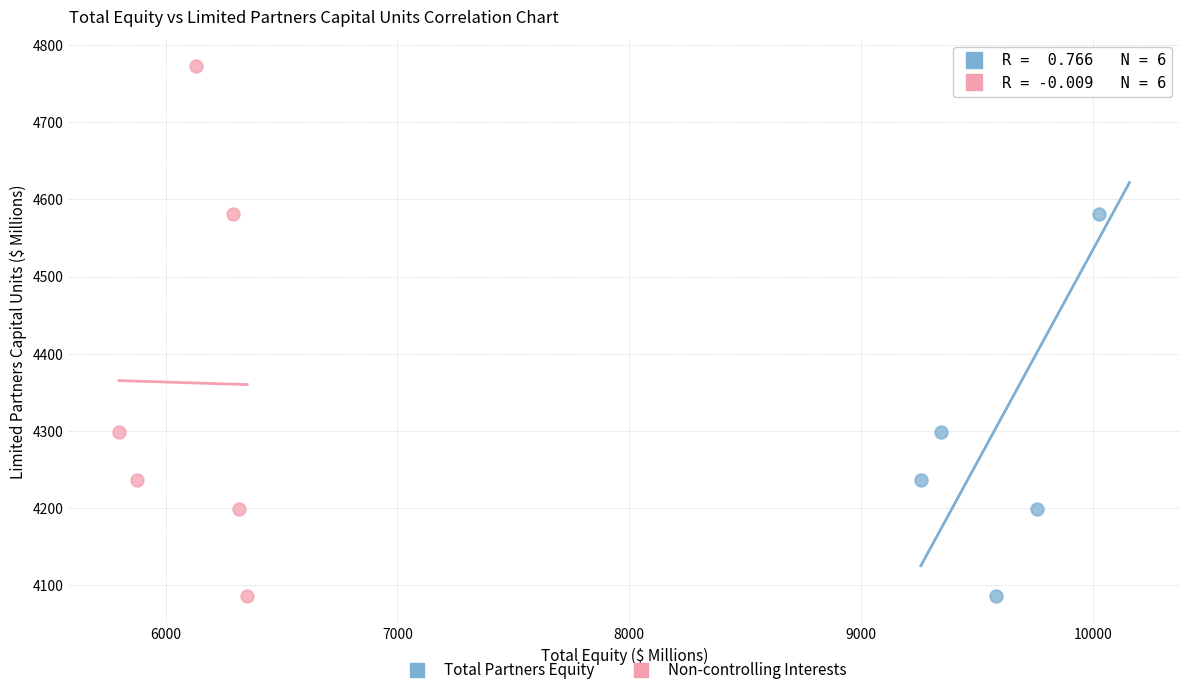

What are all the series names shown in the legend?

Total Partners Equity, Non-controlling Interests